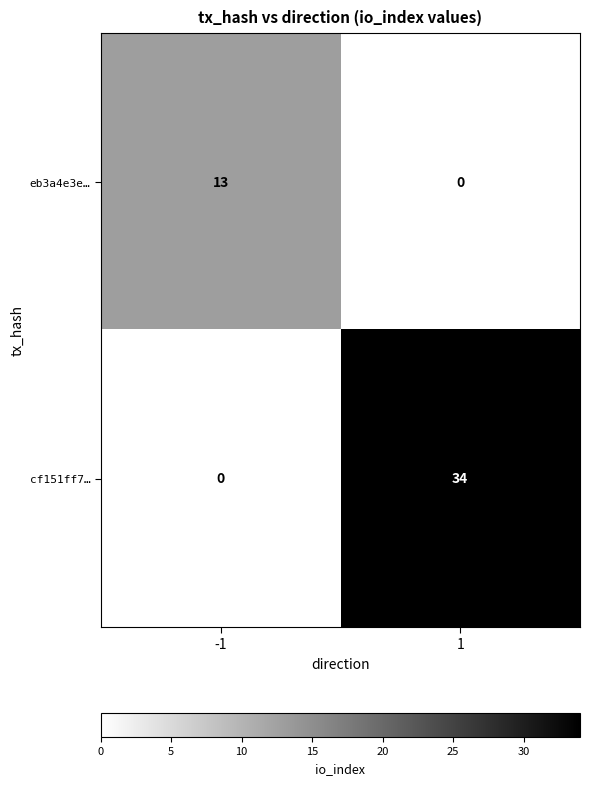

Is the value of eb3a4e3e… at -1 greater than the value of cf151ff7… at 1?

No